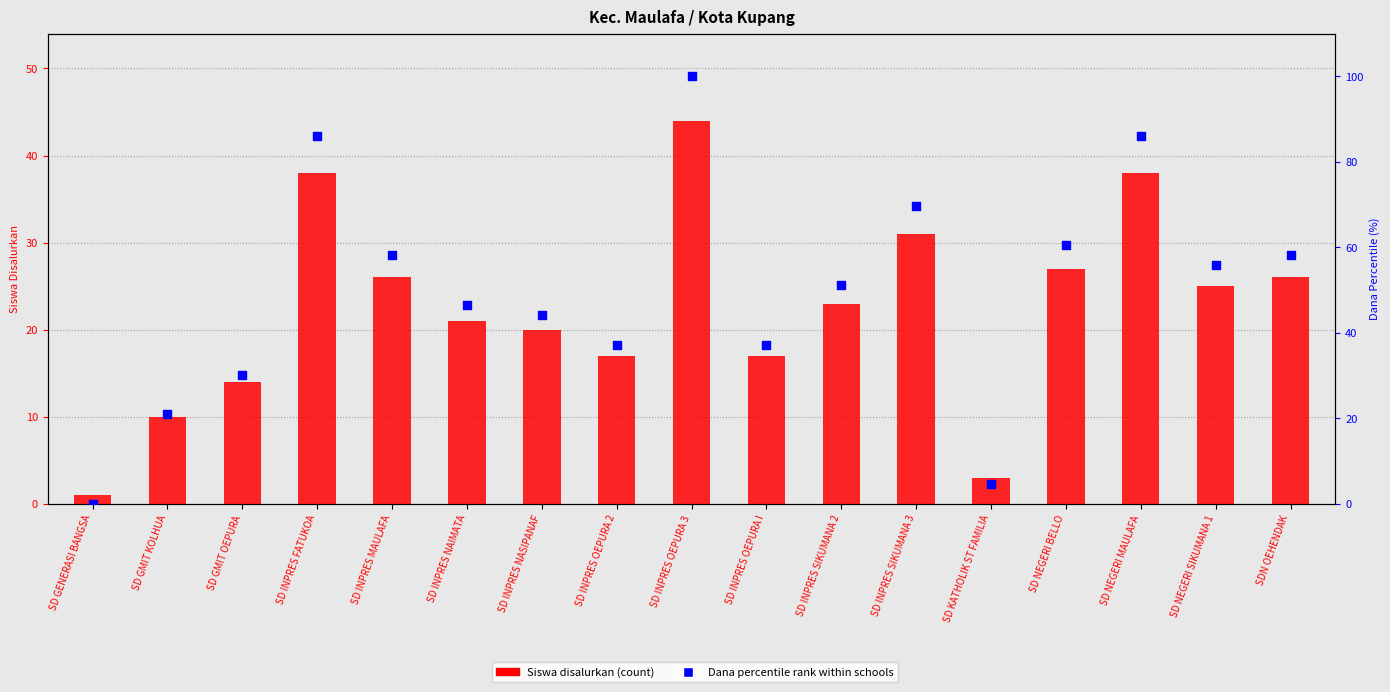

At how many categories does at least one series exceed 11?

15